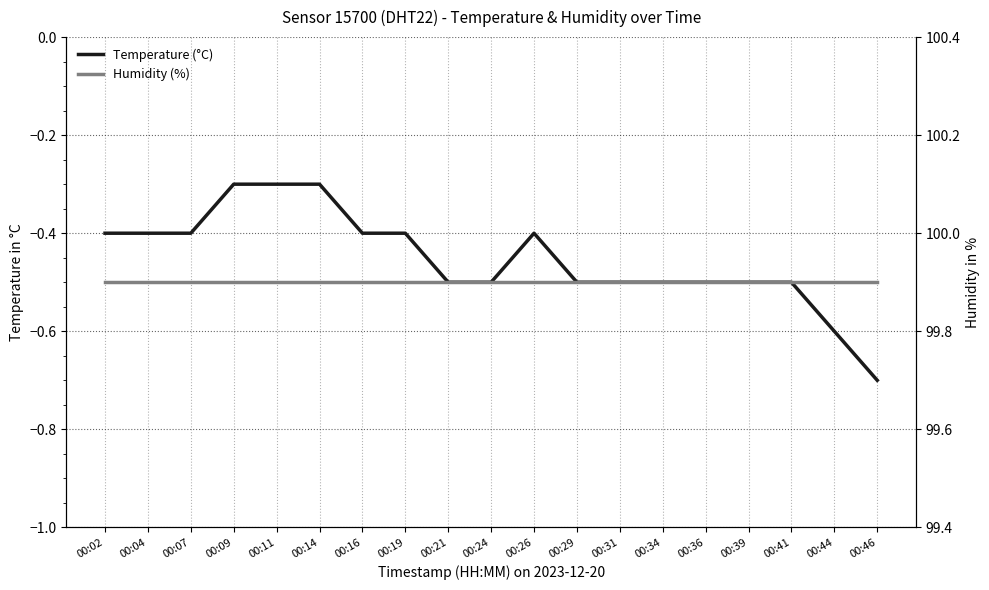

Which series changed the most between 00:24 and 00:46?

temperature